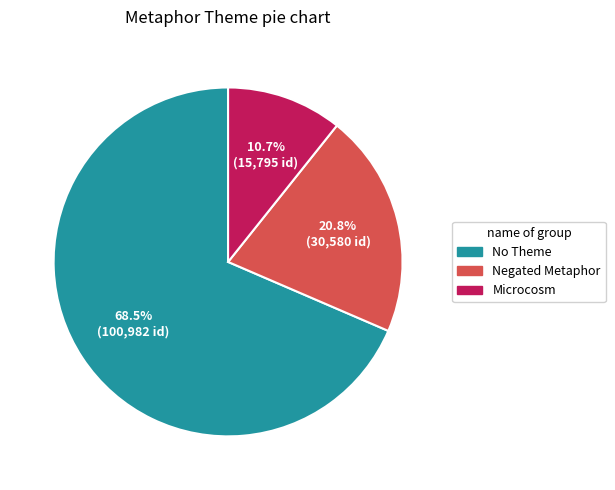

Does any single category account for the majority?

Yes